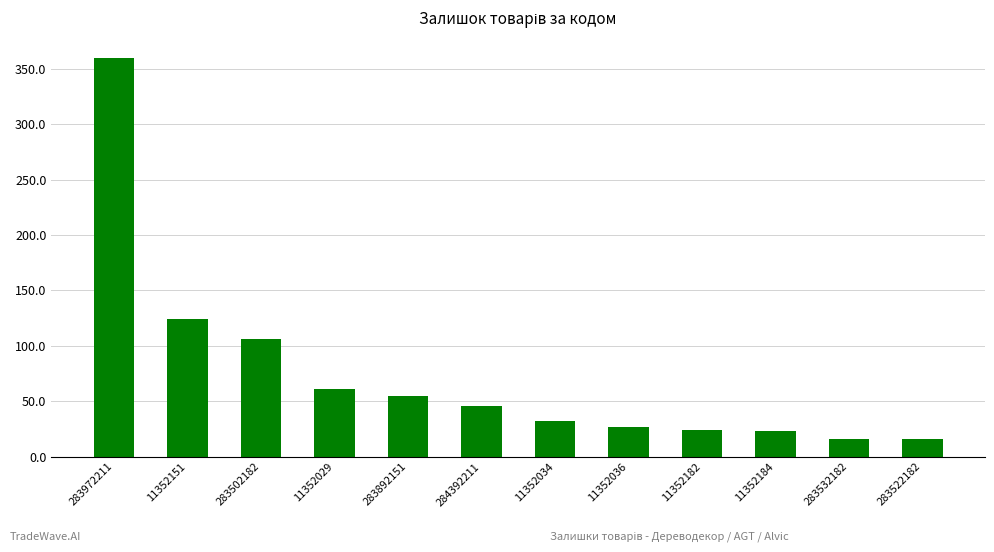

What is the value of the 11th bar from the left?

16